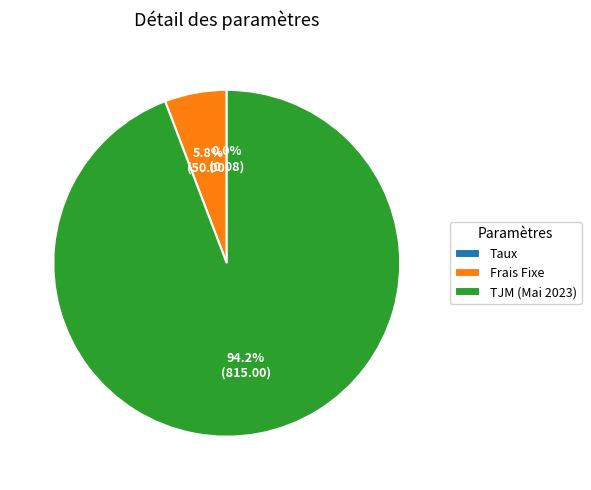

How much of the chart is everything except TJM (Mai 2023)?

5.8%